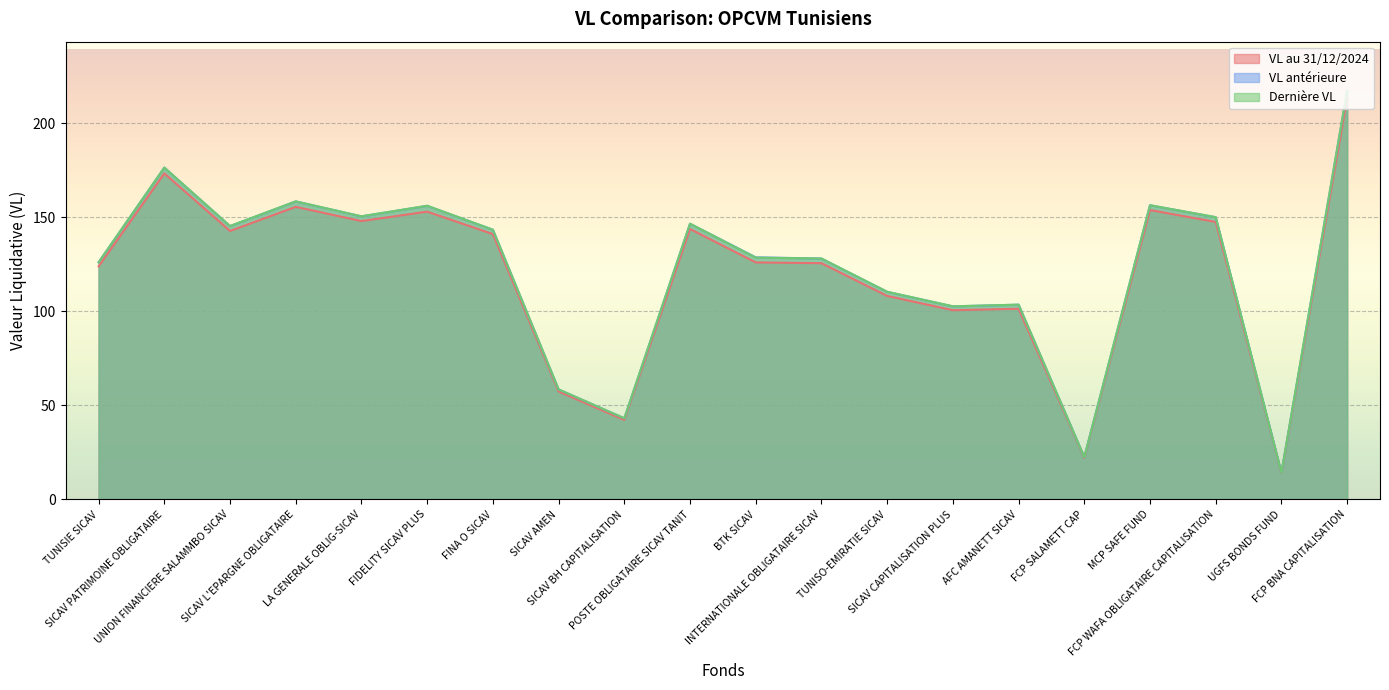

The VL antérieure series shows 143.3 at FINA O SICAV. True or false?

True